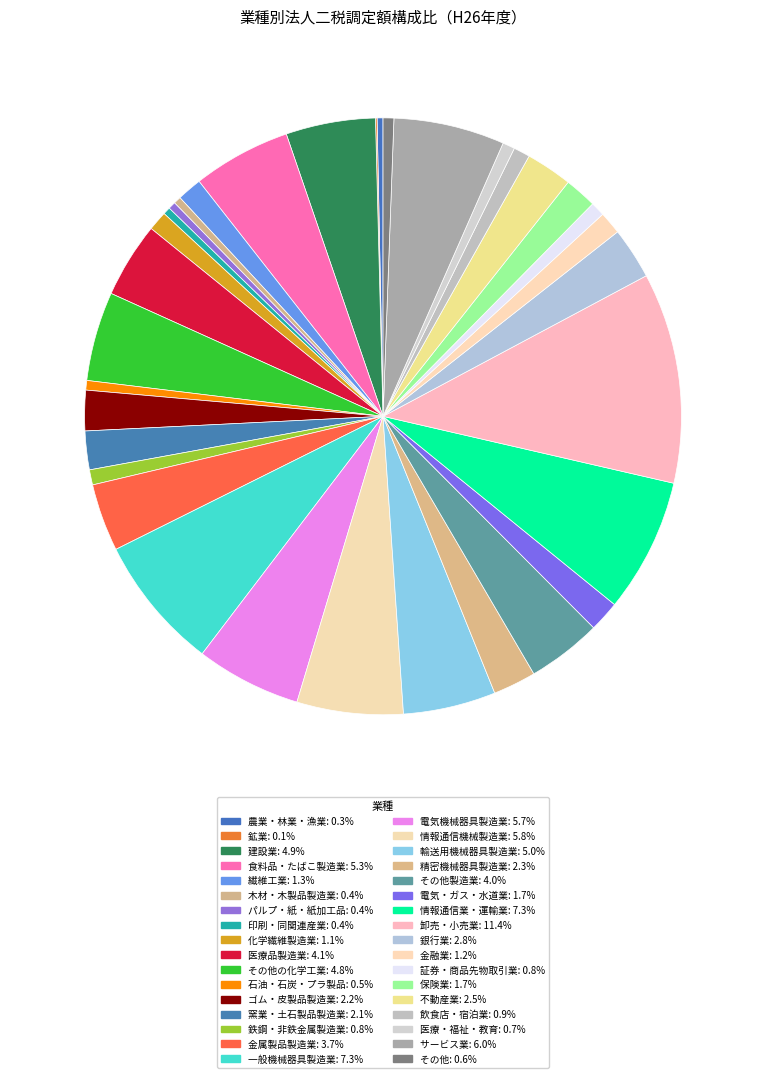

What is the smallest slice in the pie chart?

鉱業